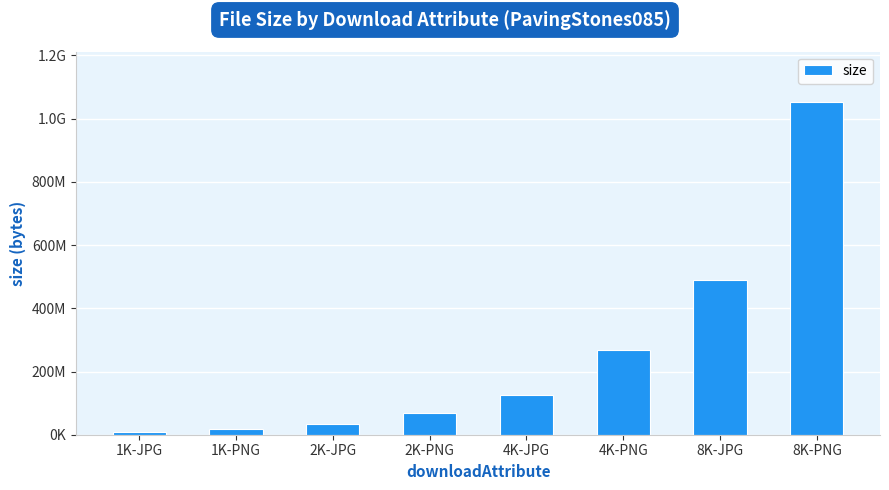

Reading right to left, extract all data points from this chart.

1054134077	488843112	266803254	126421209	67924422	32537041	17720589	8790121